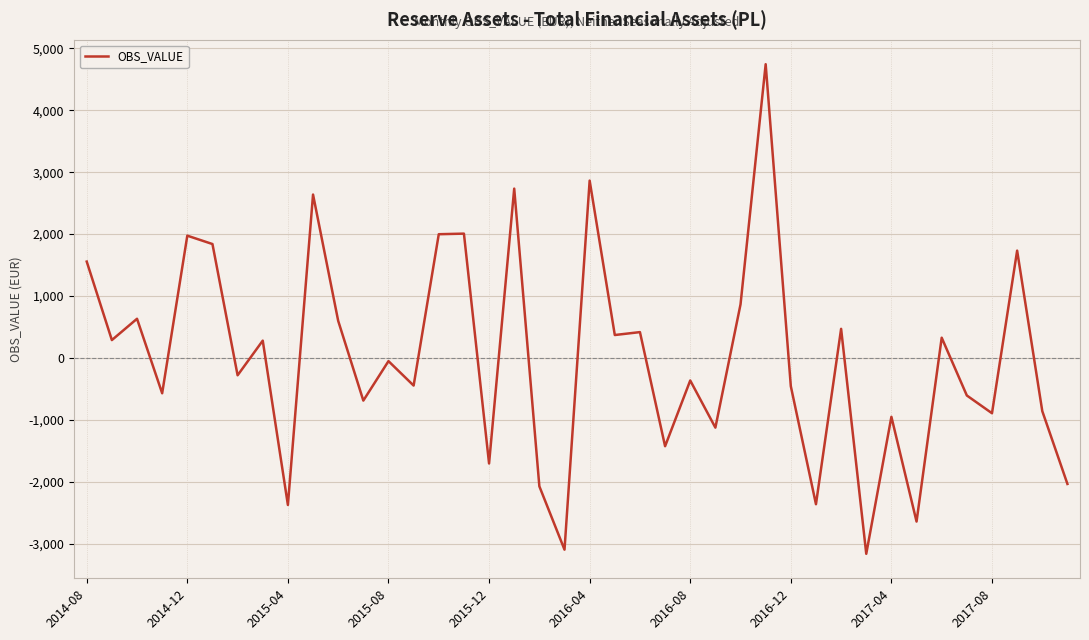

What is the smallest value displayed?

-3159.8